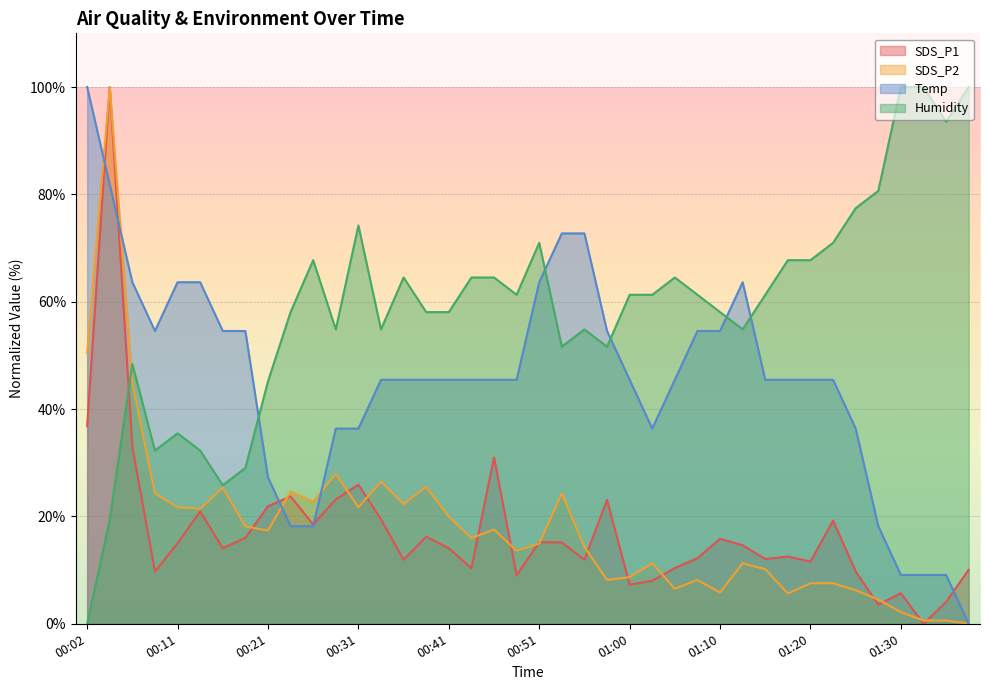

Which category has the highest value in the SDS_P2 series?

00:04